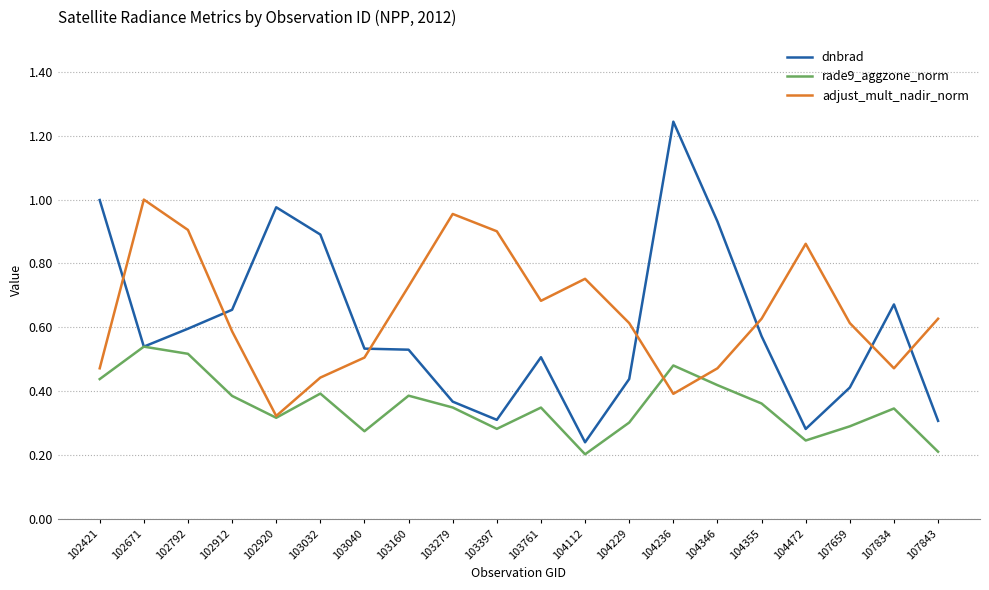

Which series changed the most between 104346 and 107834?

dnbrad